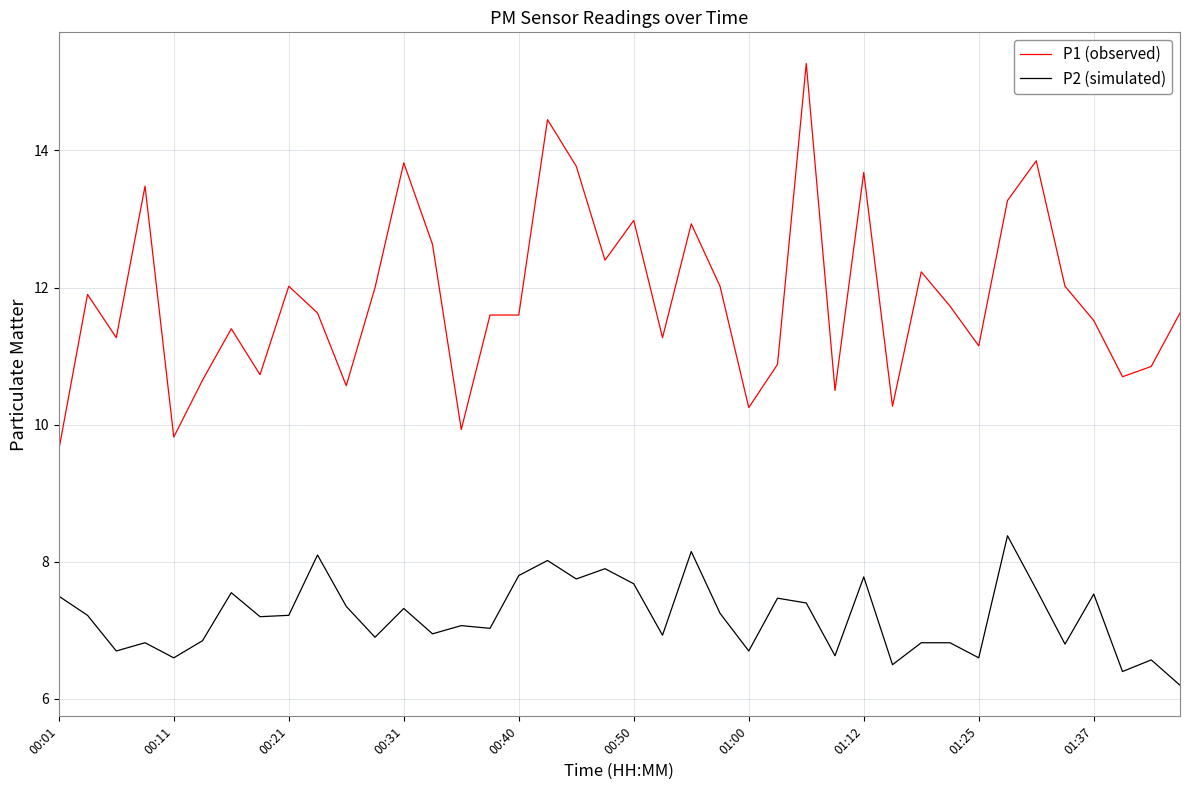

What is the greatest value displayed?

15.3